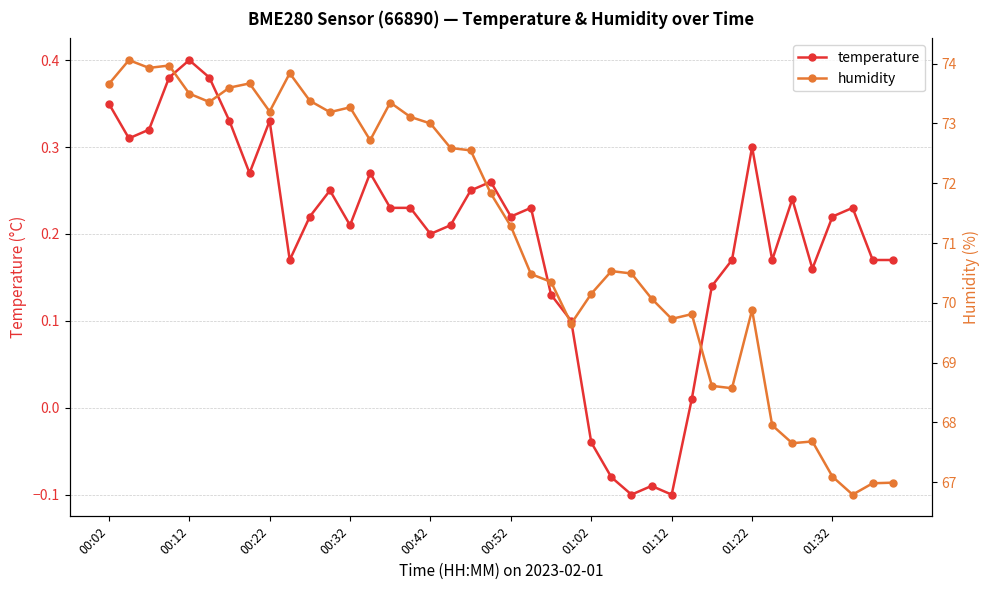

What is the lowest value of the humidity series?

66.8